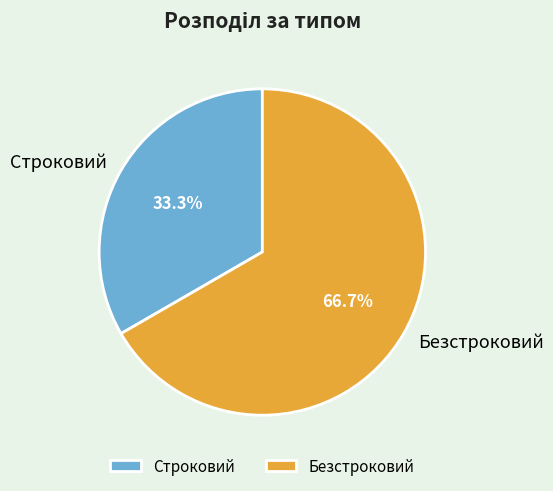

What is the largest slice in the pie chart?

Безстроковий